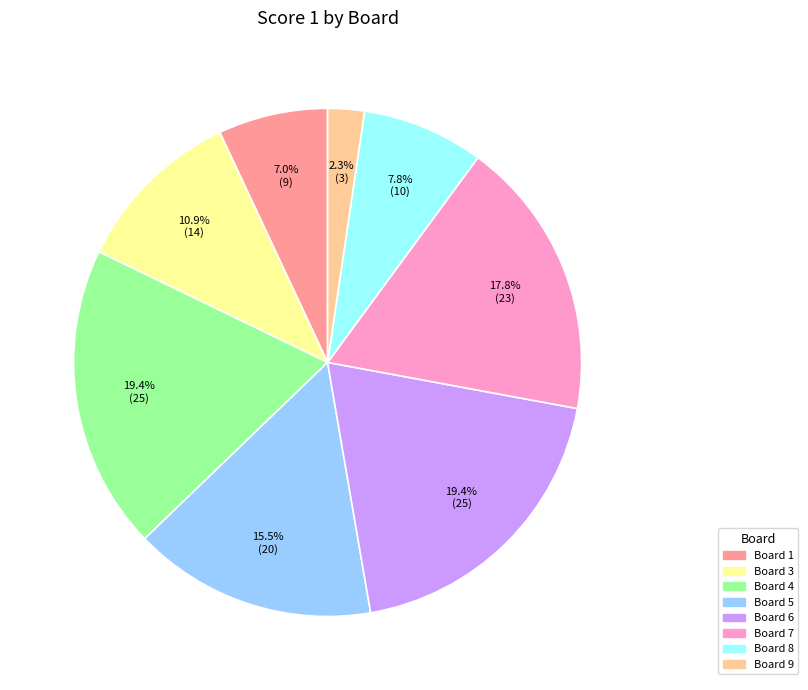

Is there any slice that represents more than half of the pie?

No